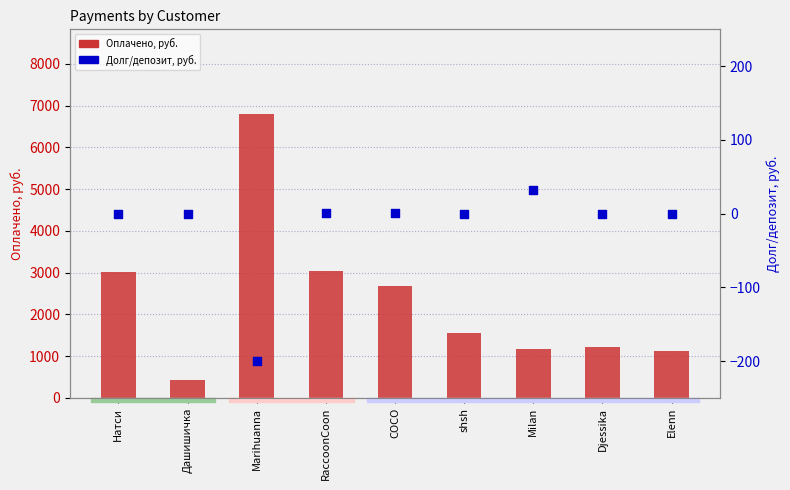

Which series reaches the minimum Y coordinate?

Долг/депозит